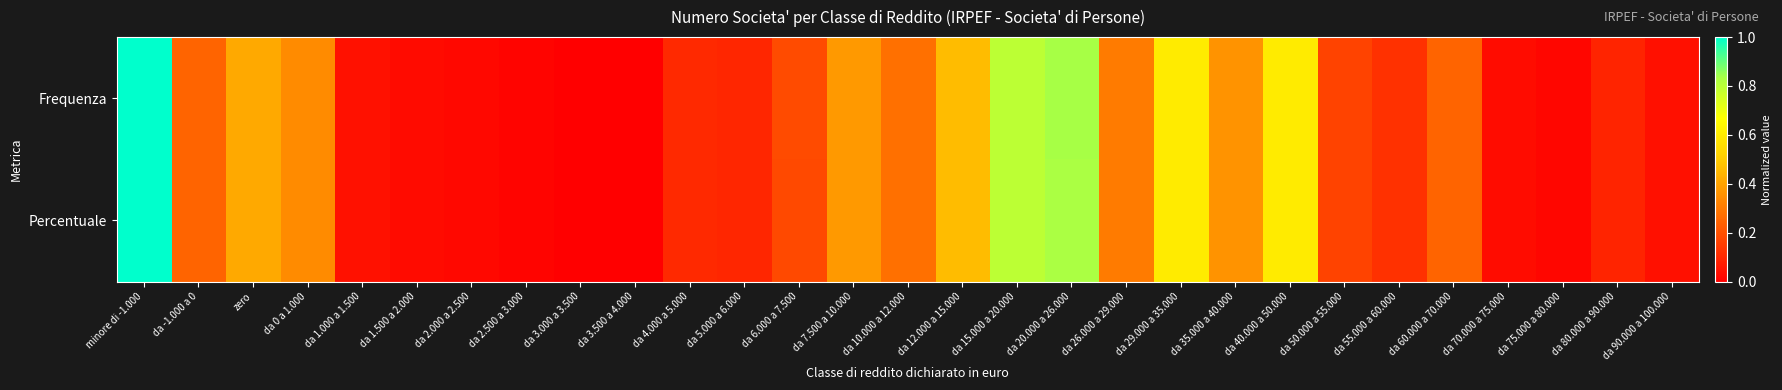

At da 3.000 a 3.500, list the series in order from smallest to largest.

Percentuale, Frequenza